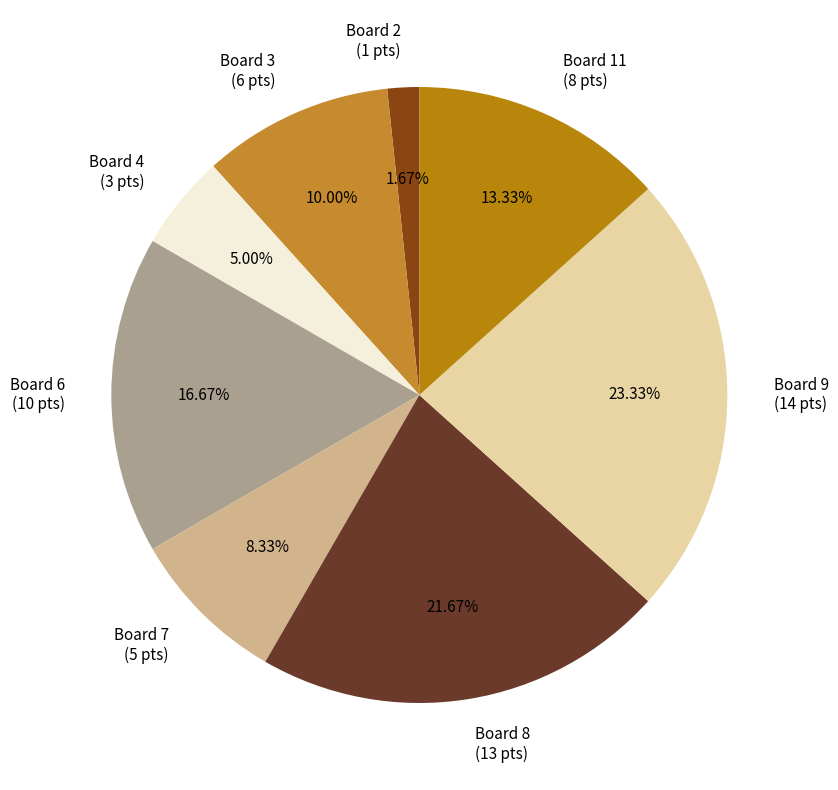

What portion of the pie excludes Board 11?

86.7%